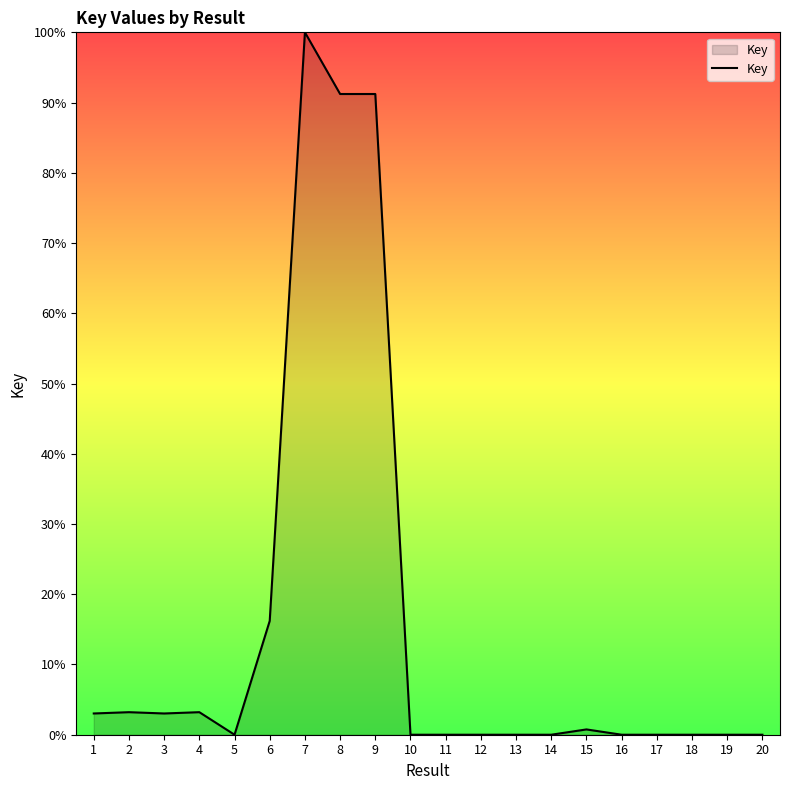

How many lines are shown in the chart?

1